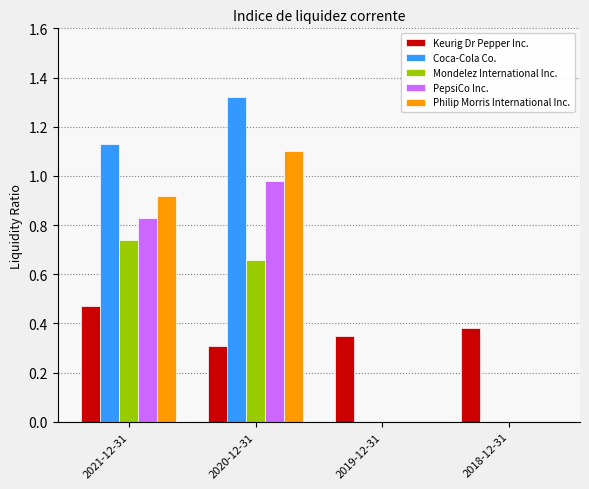

Which series changed the most between 2020-12-31 and 2018-12-31?

Coca-Cola Co.